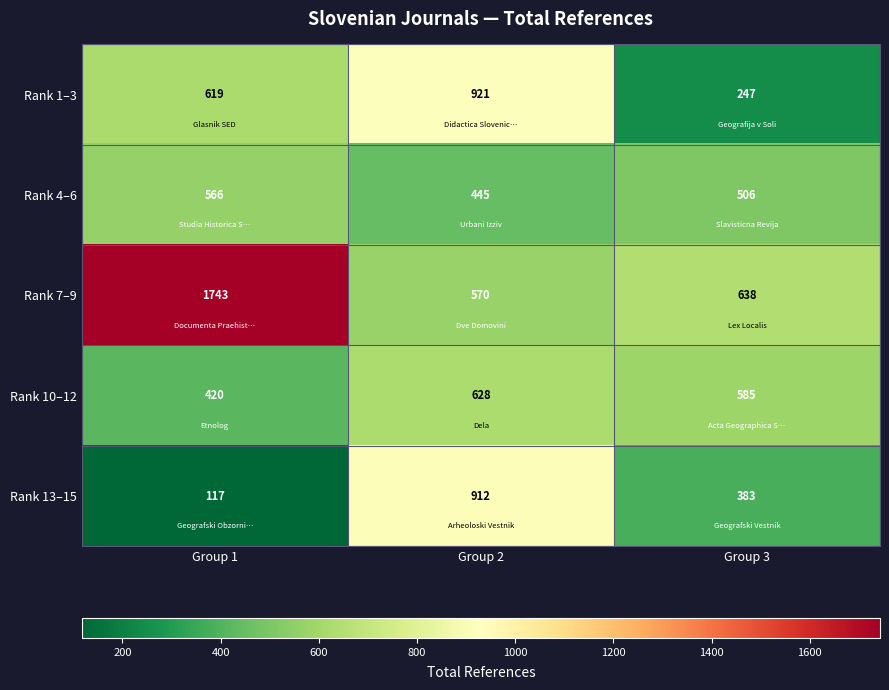

Reading left to right, list all the values displayed in this chart.

Rank 1–3: Group 1=619	Group 2=921	Group 3=247
Rank 4–6: Group 1=566	Group 2=445	Group 3=506
Rank 7–9: Group 1=1743	Group 2=570	Group 3=638
Rank 10–12: Group 1=420	Group 2=628	Group 3=585
Rank 13–15: Group 1=117	Group 2=912	Group 3=383